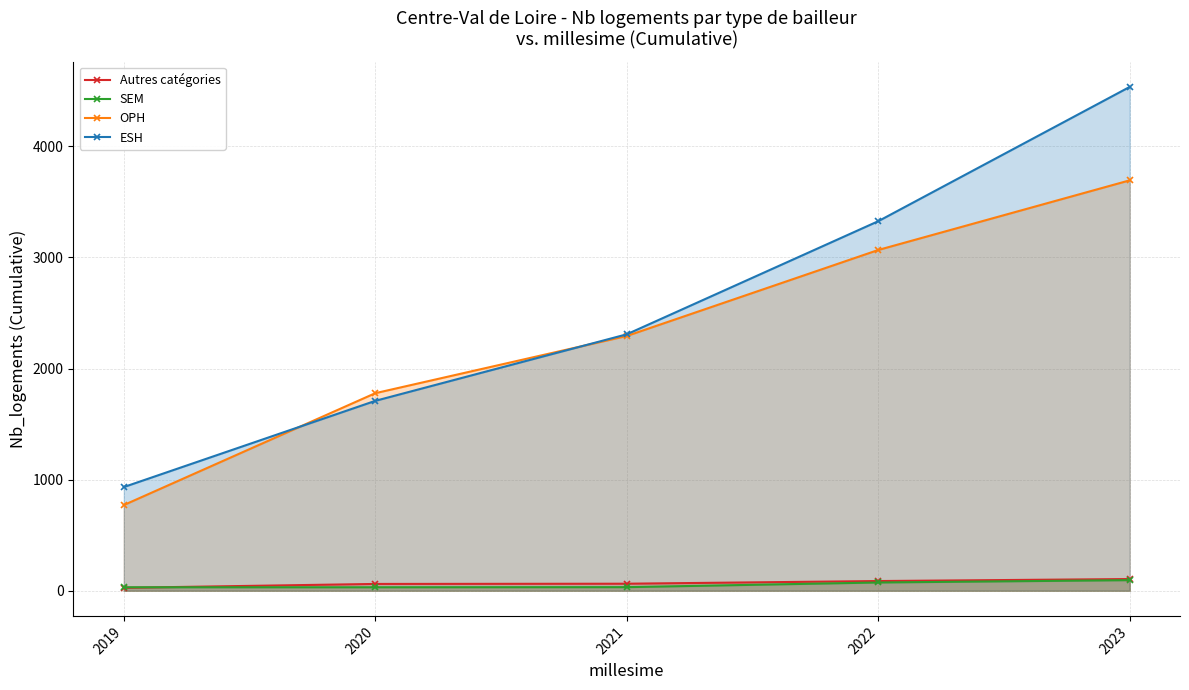

Which series has the largest range (max minus min)?

ESH